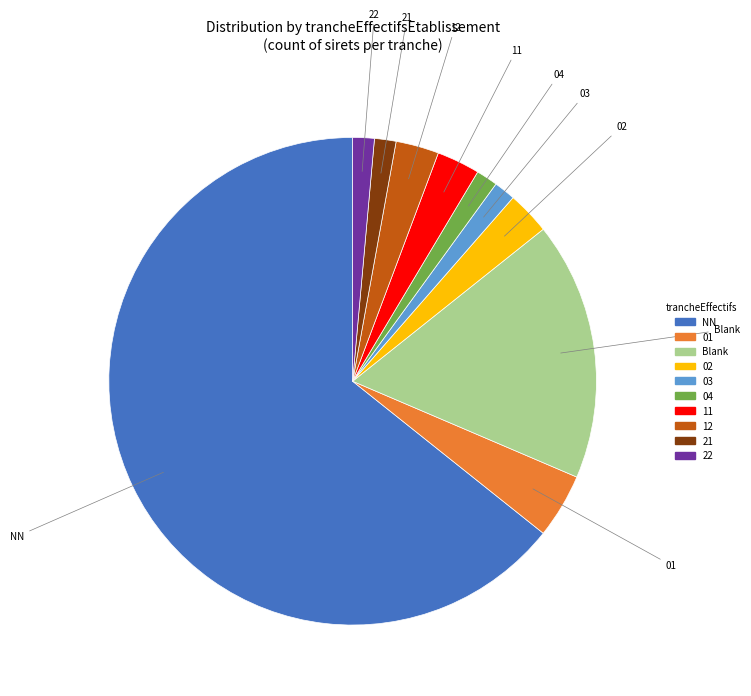

True or false: 03 accounts for 1% of the total.

True